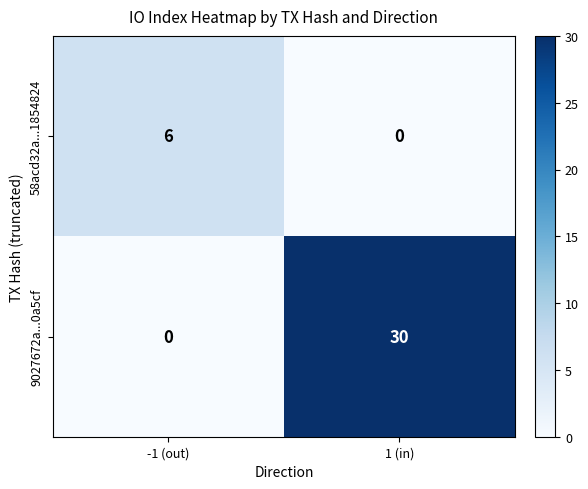

List the series in order of their overall mean, lowest first.

58acd32a...1854824, 9027672a...0a5cf